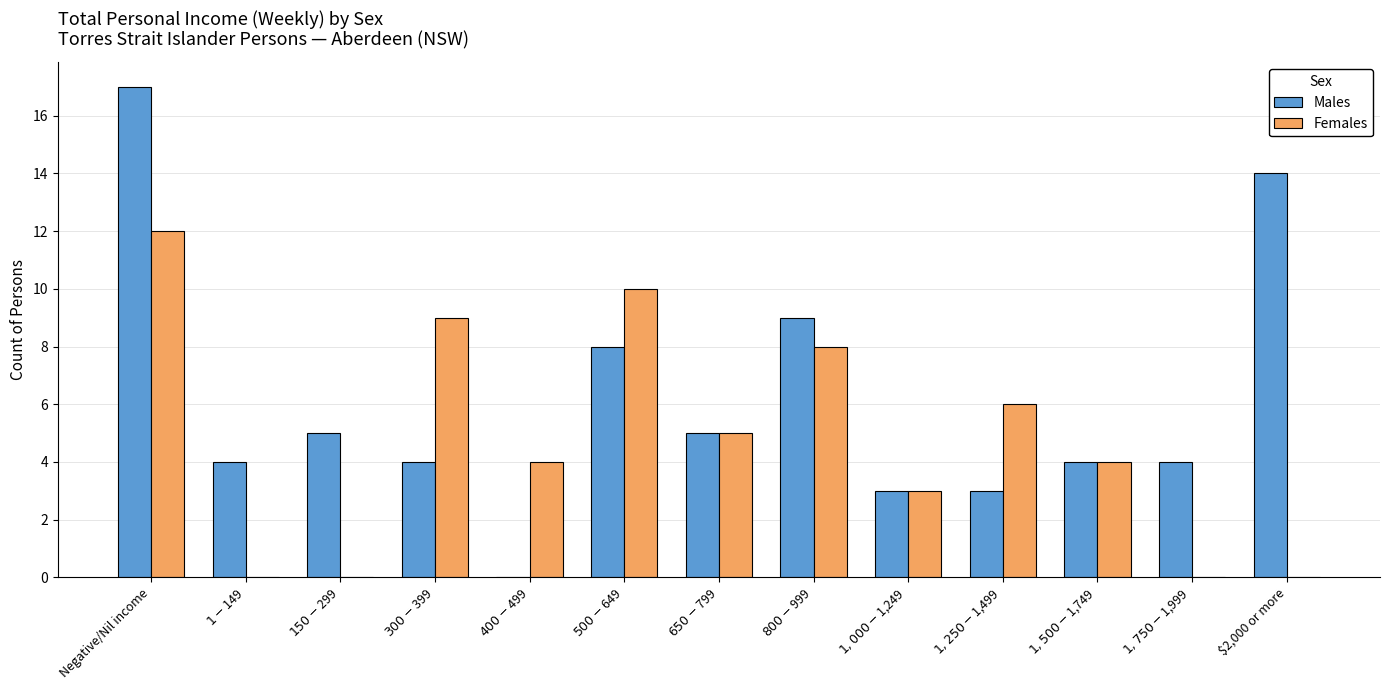

Reading left to right, what are all the values shown in this chart?

Males: Negative/Nil income=17	$1-$149=4	$150-$299=5	$300-$399=4	$400-$499=0	$500-$649=8	$650-$799=5	$800-$999=9	$1,000-$1,249=3	$1,250-$1,499=3	$1,500-$1,749=4	$1,750-$1,999=4	$2,000 or more=14
Females: Negative/Nil income=12	$1-$149=0	$150-$299=0	$300-$399=9	$400-$499=4	$500-$649=10	$650-$799=5	$800-$999=8	$1,000-$1,249=3	$1,250-$1,499=6	$1,500-$1,749=4	$1,750-$1,999=0	$2,000 or more=0